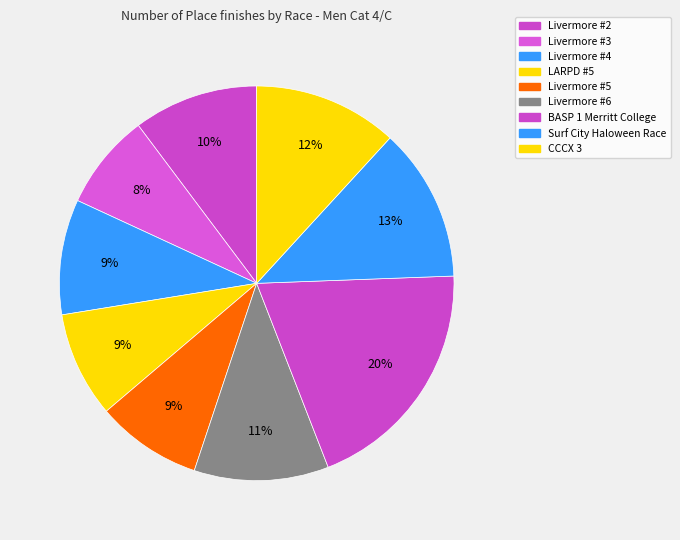

Count the number of slices in the pie.

9